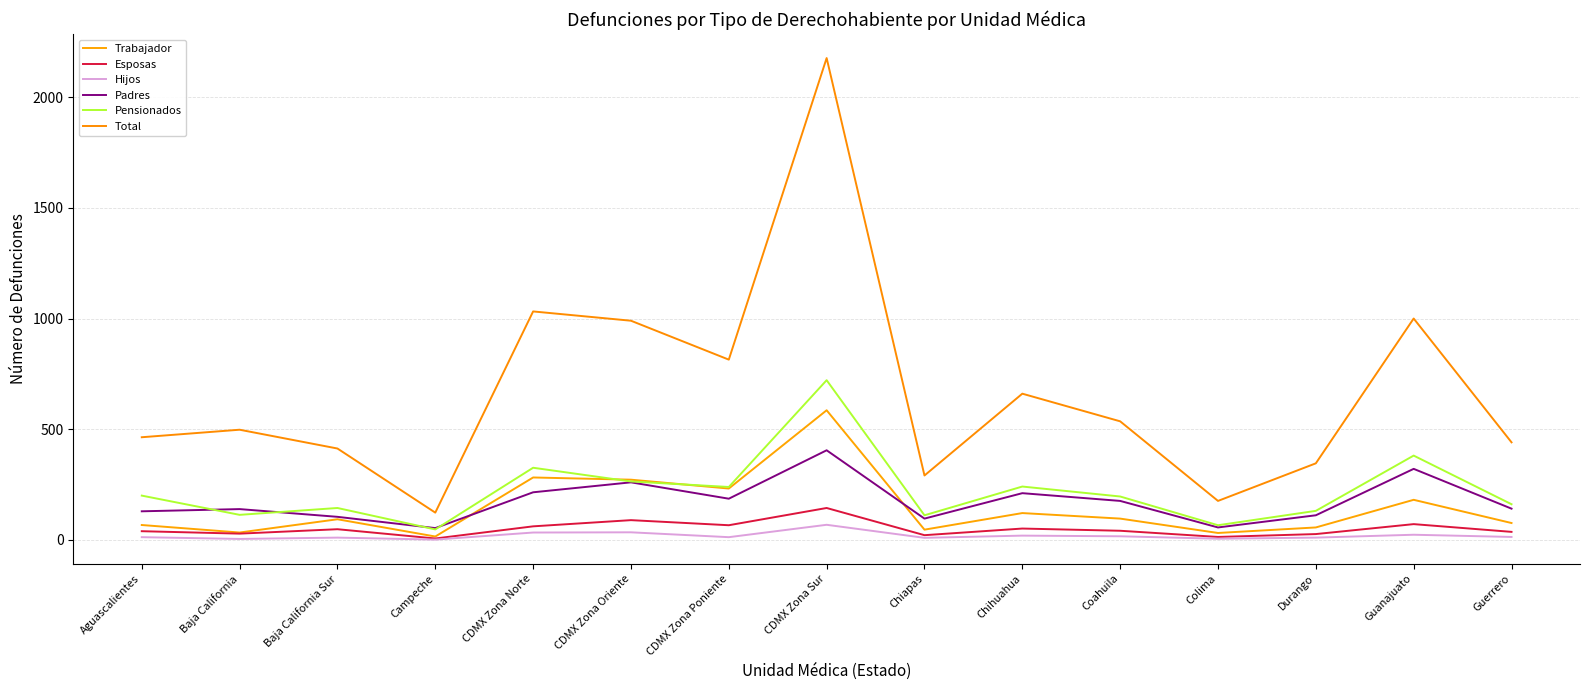

What is the difference between the Hijos values at Durango and Chihuahua?

9